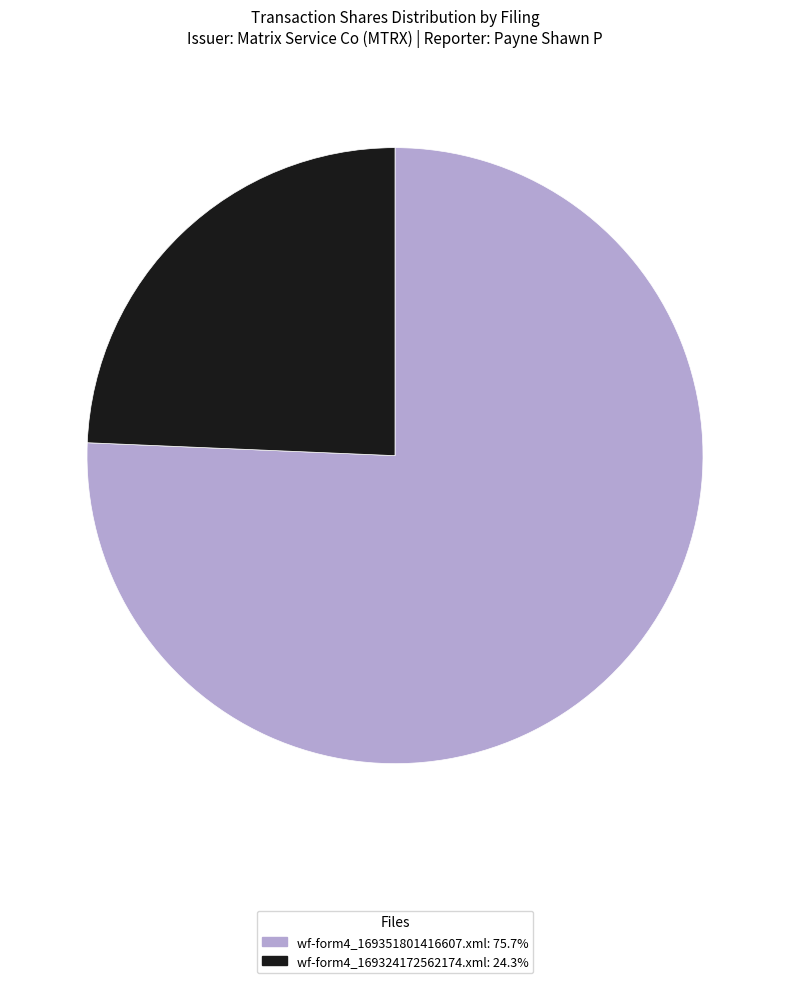

Is the sum of wf-form4_169324172562174.xml and wf-form4_169351801416607.xml greater than half?

Yes